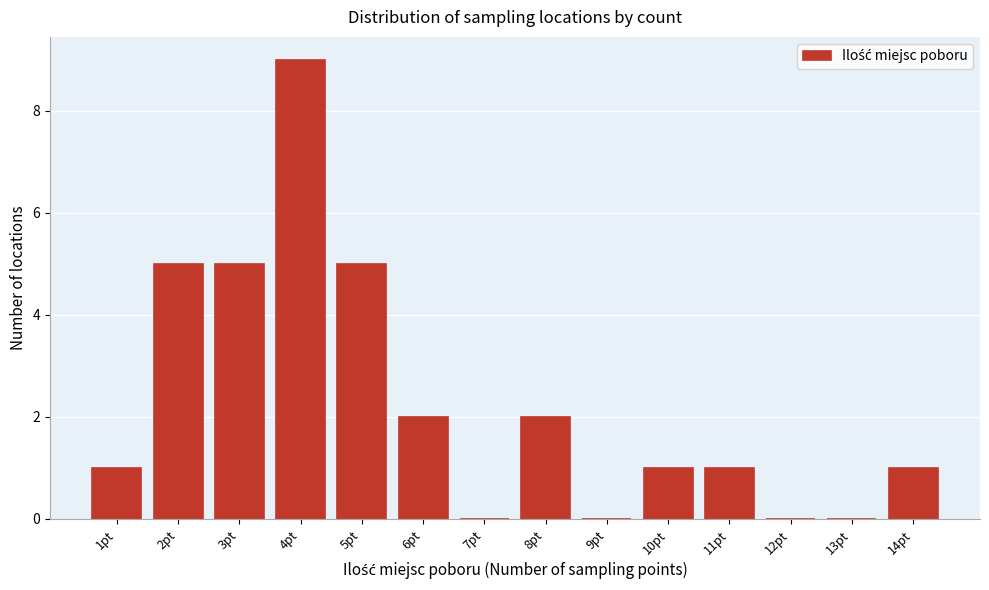

Reading left to right, transcribe this chart: for each bar, give the range it covers on the x-axis and its height. The values are not printed on the chart, so give them approximately, as read against the axis.

0.5 to 1.5: 1
1.5 to 2.5: 5
2.5 to 3.5: 5
3.5 to 4.5: 9
4.5 to 5.5: 5
5.5 to 6.5: 2
6.5 to 7.5: 0
7.5 to 8.5: 2
8.5 to 9.5: 0
9.5 to 10.5: 1
10.5 to 11.5: 1
11.5 to 12.5: 0
12.5 to 13.5: 0
13.5 to 14.5: 1